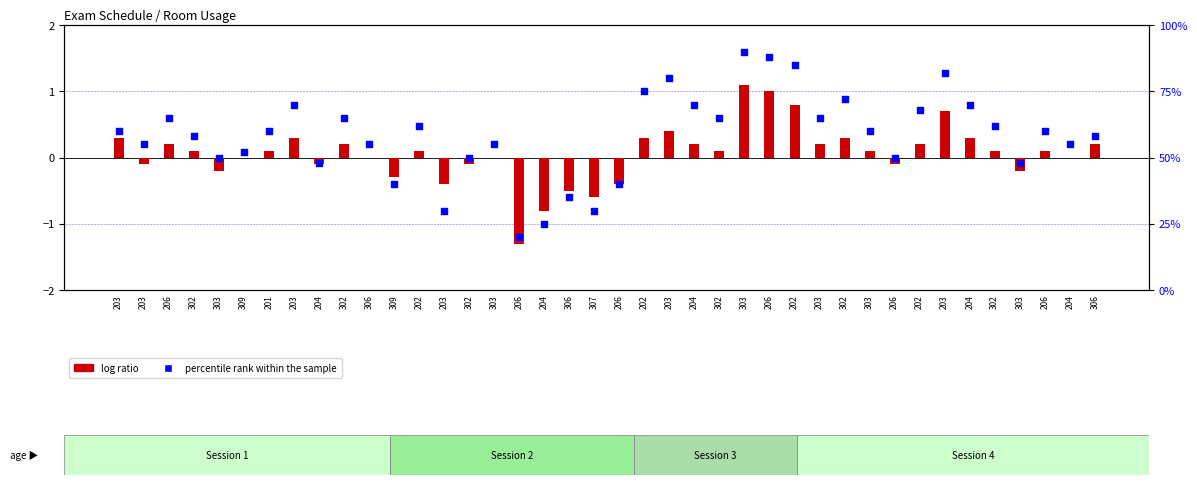

Which series reaches the maximum Y coordinate?

percentile rank within the sample